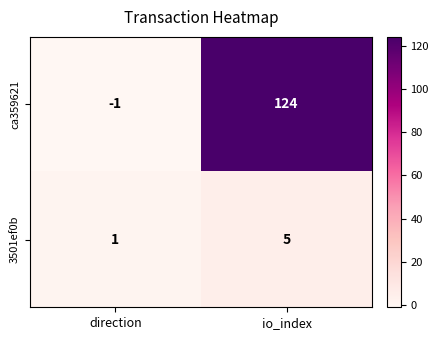

Between direction and io_index, which series saw the biggest shift?

ca359621